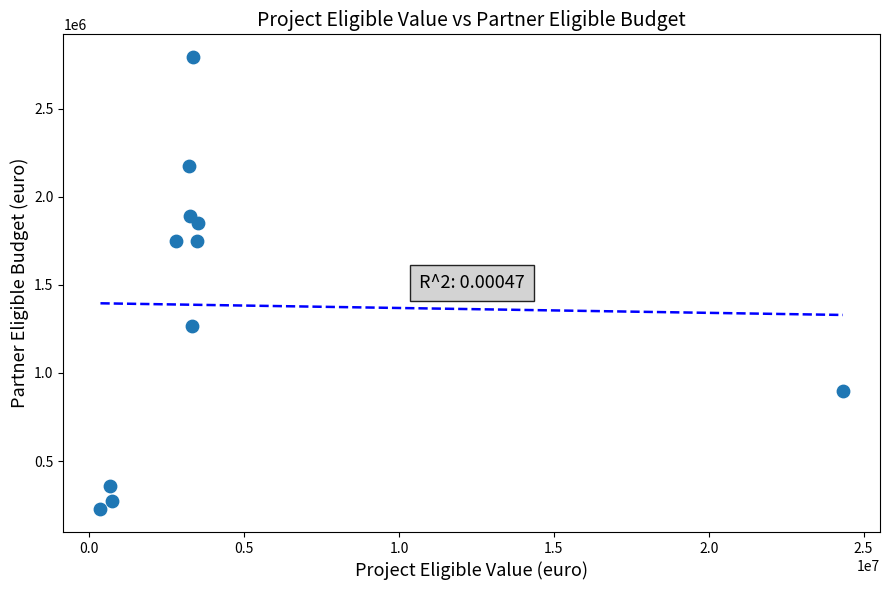

What is the average X value?

4458178.0